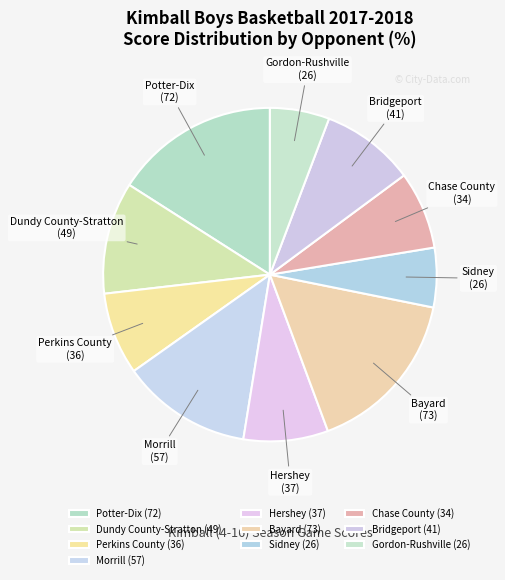

Approximately how many times larger is the value at Bridgeport compared to Perkins County?

1.1